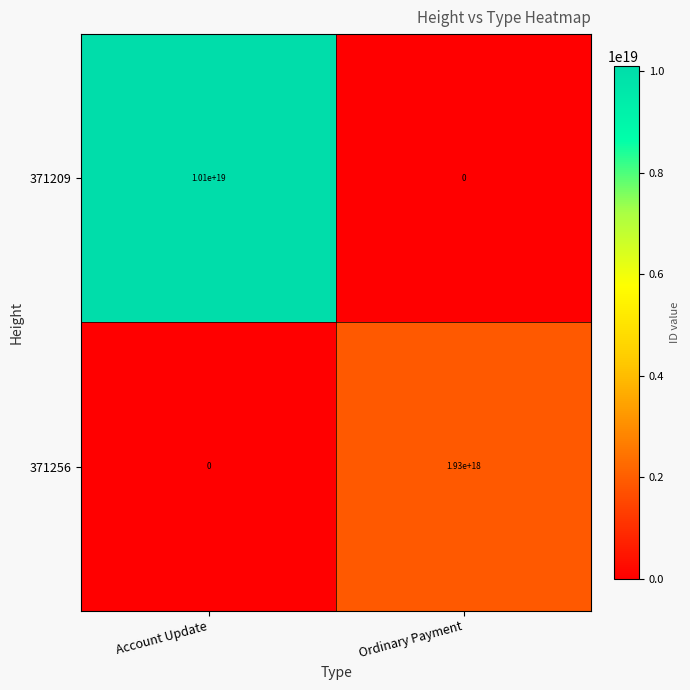

Rank the categories by 371209 value from highest to lowest.

Account Update, Ordinary Payment